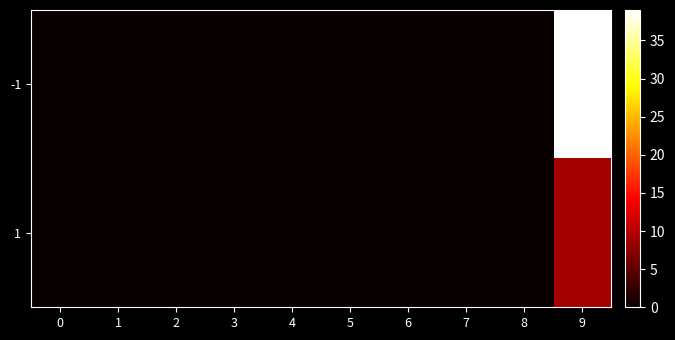

List the series in order of their overall mean, highest first.

-1, 1